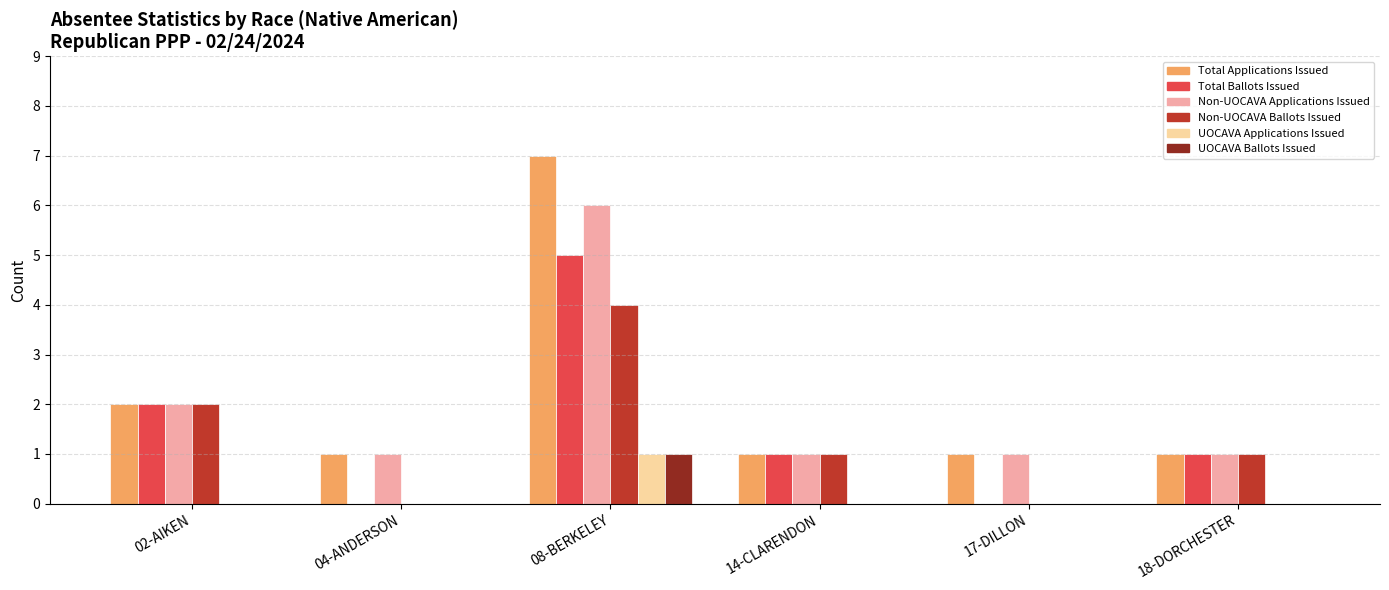

The value of UOCAVA Applications Issued at 18-DORCHESTER is 0. True or false?

True